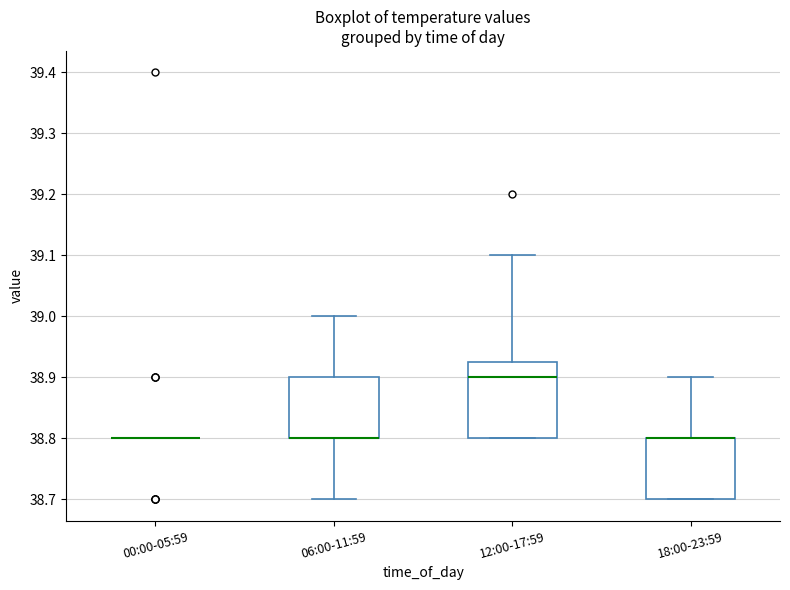

Where does the upper whisker of the box for 06:00-11:59 end on the y-axis? The values are not printed on the chart, so give them approximately, as read against the axis.

39.00